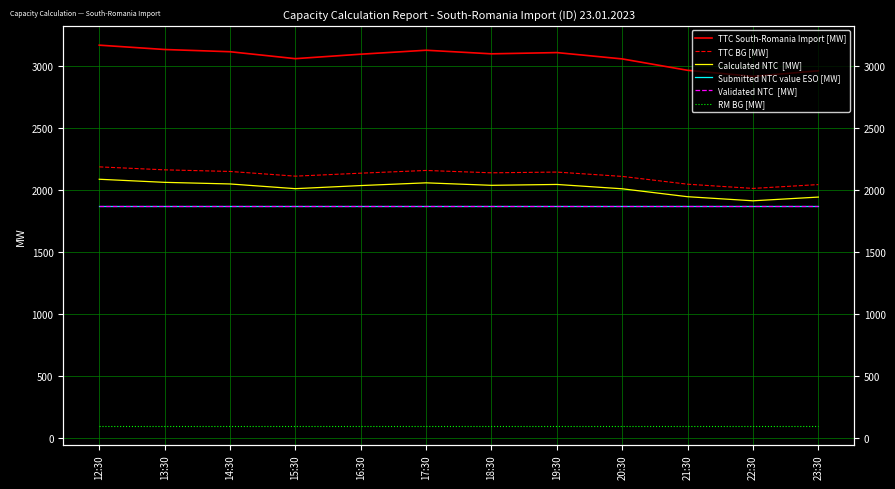

Reading left to right, extract all data points from this chart.

TTC South-Romania Import [MW]: 3172	3137	3119	3063	3099	3131	3102	3112	3061	2969	2920	2965
TTC BG [MW]: 2189	2165	2152	2114	2138	2160	2141	2147	2112	2049	2015	2046
Calculated NTC  [MW]: 2089	2064	2051	2013	2038	2060	2040	2047	2012	1948	1915	1945
Submitted NTC value ESO [MW]: 1870	1870	1870	1870	1870	1870	1870	1870	1870	1870	1870	1870
Validated NTC  [MW]: 1870	1870	1870	1870	1870	1870	1870	1870	1870	1870	1870	1870
RM BG [MW]: 100	100	100	100	100	100	100	100	100	100	100	100